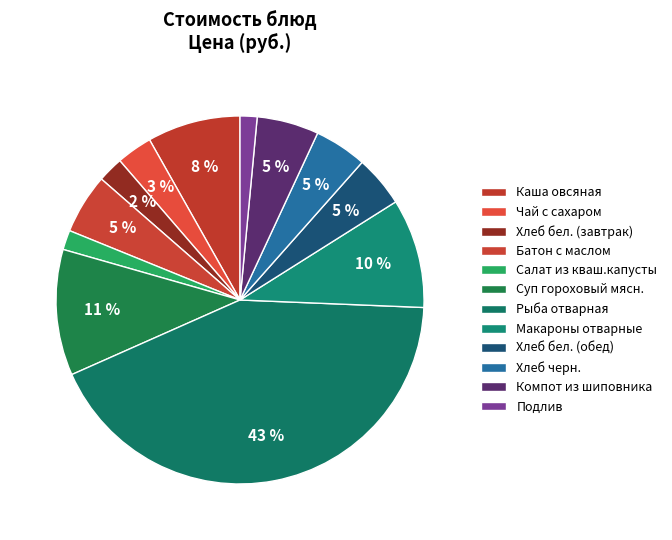

To the nearest percent, what is the average slice percentage?

8%